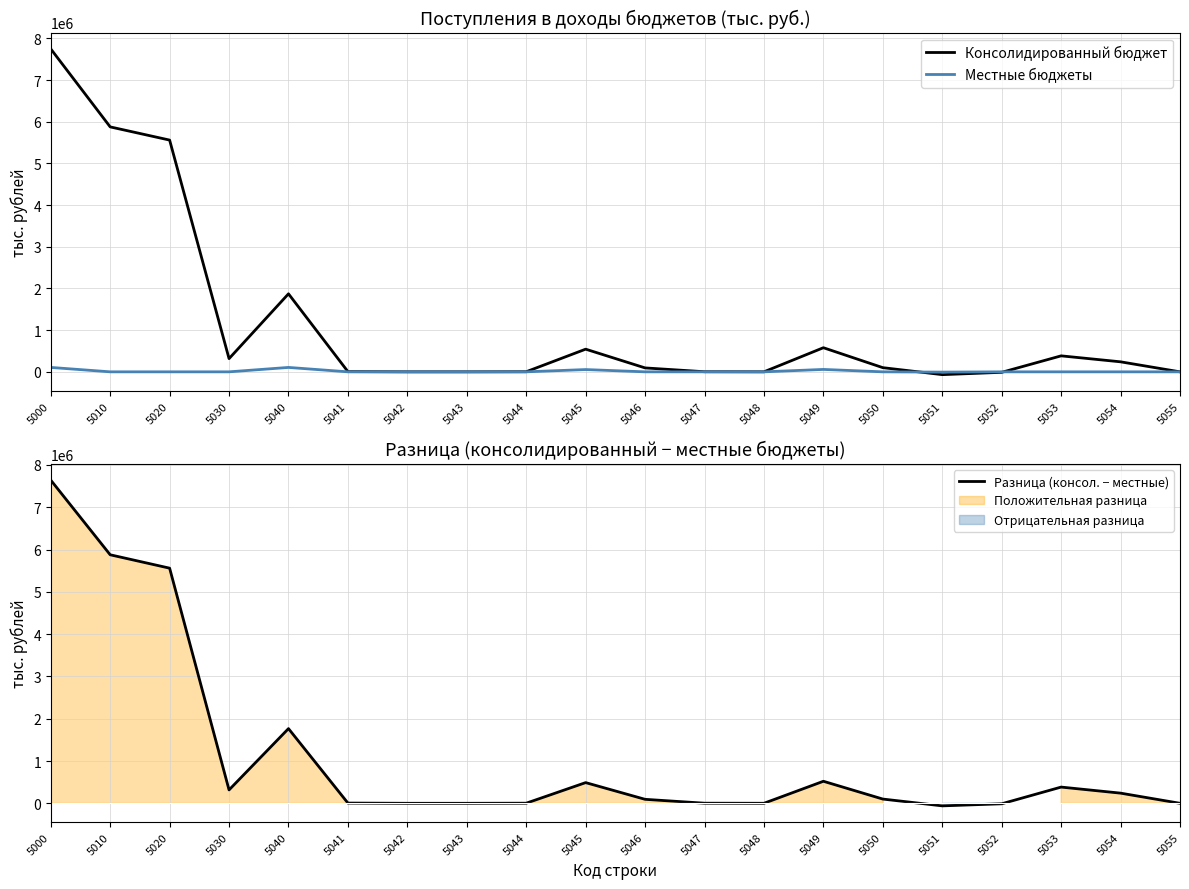

The Консолидированный бюджет series shows -13 at 5042. True or false?

True